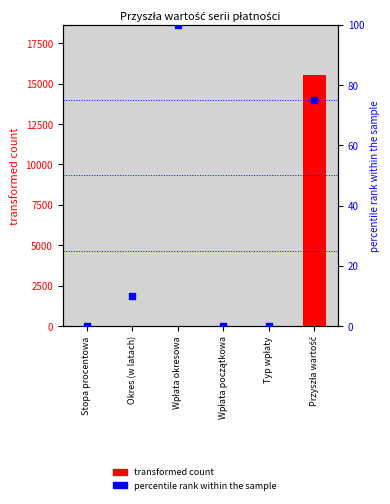

Is the value of percentile rank within the sample at Stopa procentowa greater than the value of transformed count at Wpłata początkowa?

Yes